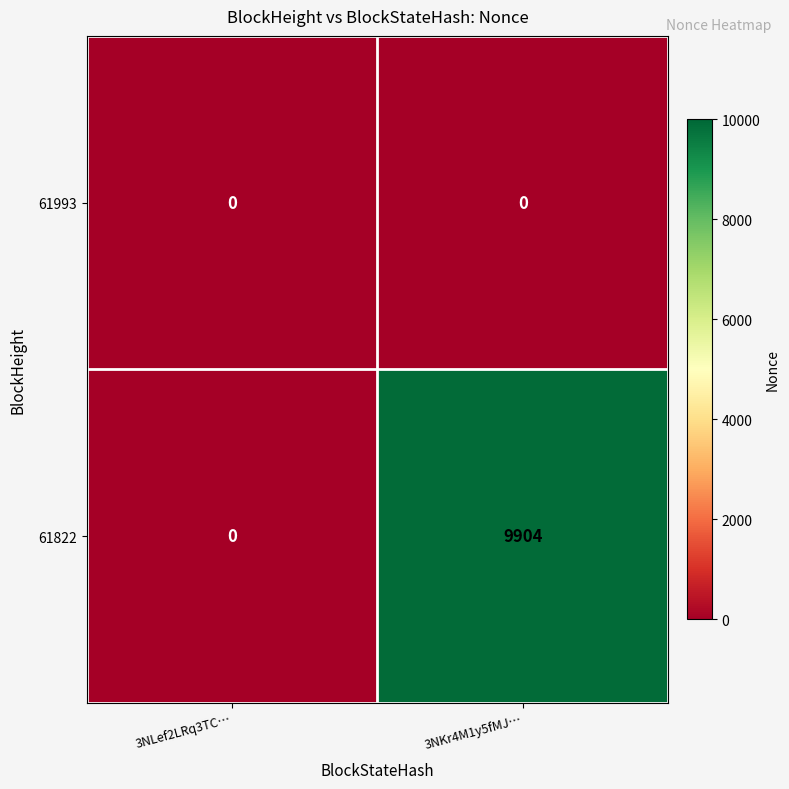

Is the value of 61993 at 3NKr4M1y5fMJ… greater than the value of 61822 at 3NKr4M1y5fMJ…?

No